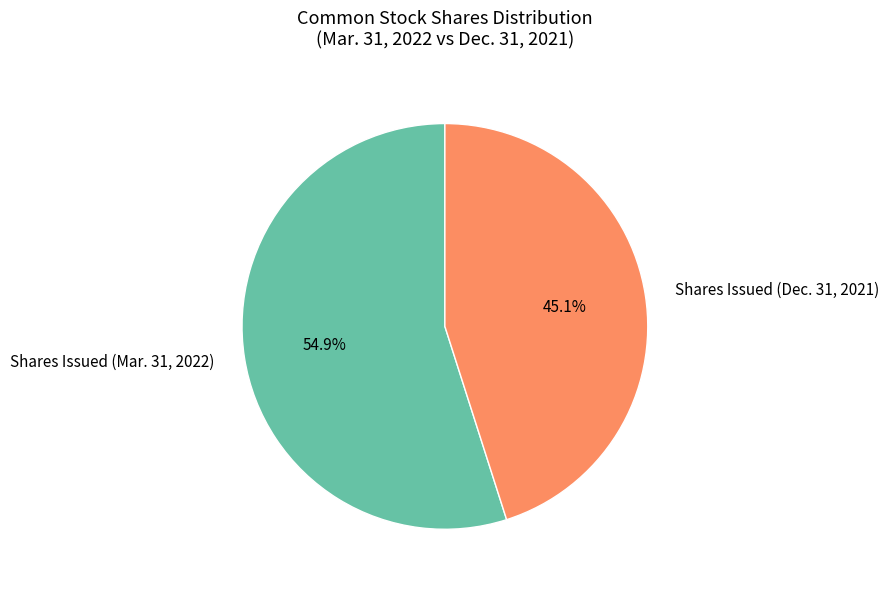

Which has a higher value, Shares Issued (Mar. 31, 2022) or Shares Issued (Dec. 31, 2021)?

Shares Issued (Mar. 31, 2022)